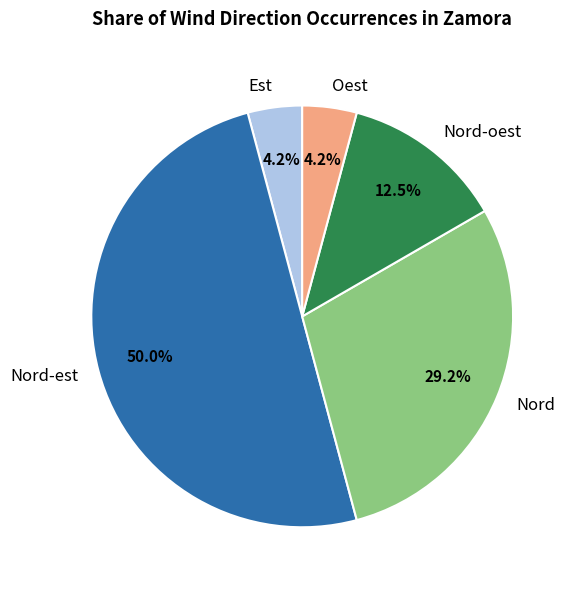

Between Nord-est and Est, which is larger?

Nord-est